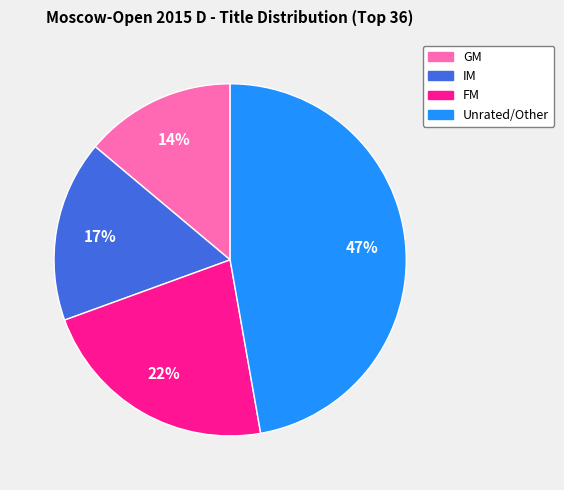

Does any single category account for the majority?

No